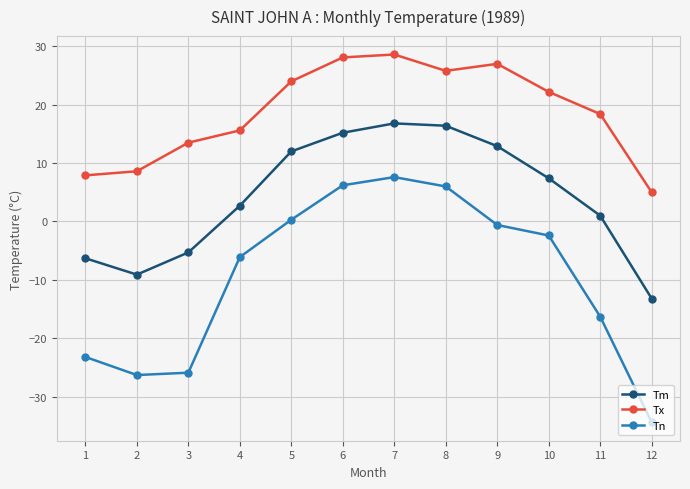

How many lines are shown in the chart?

3